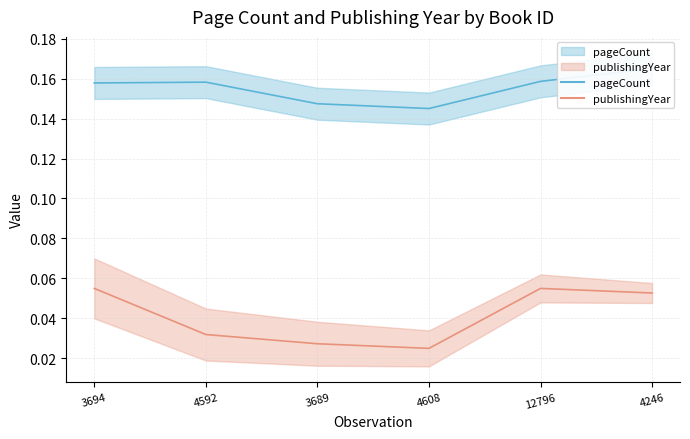

Between 4246 and 3694, which is larger?

4246